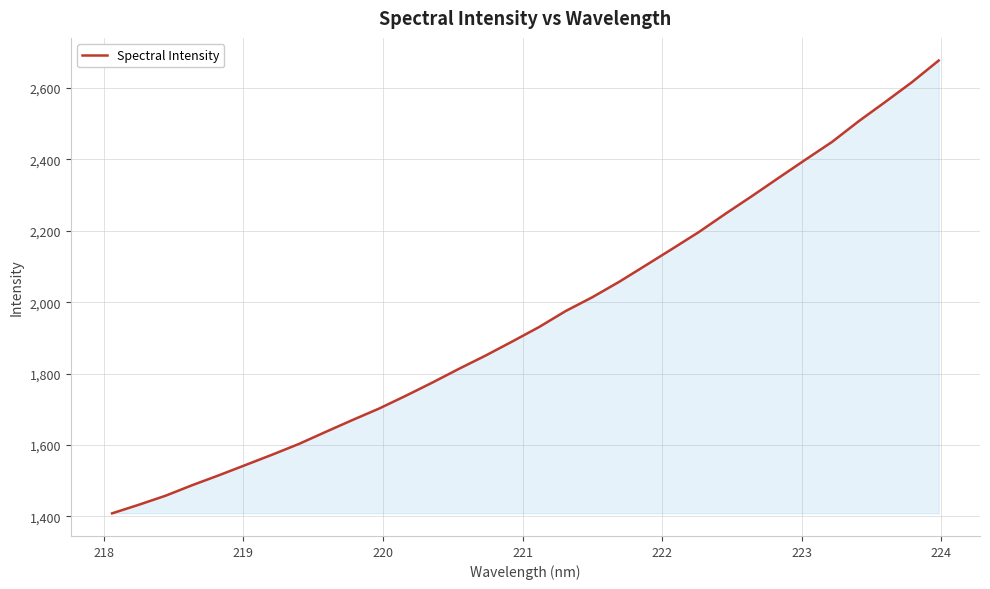

What is the difference between the maximum and minimum values?

1268.1